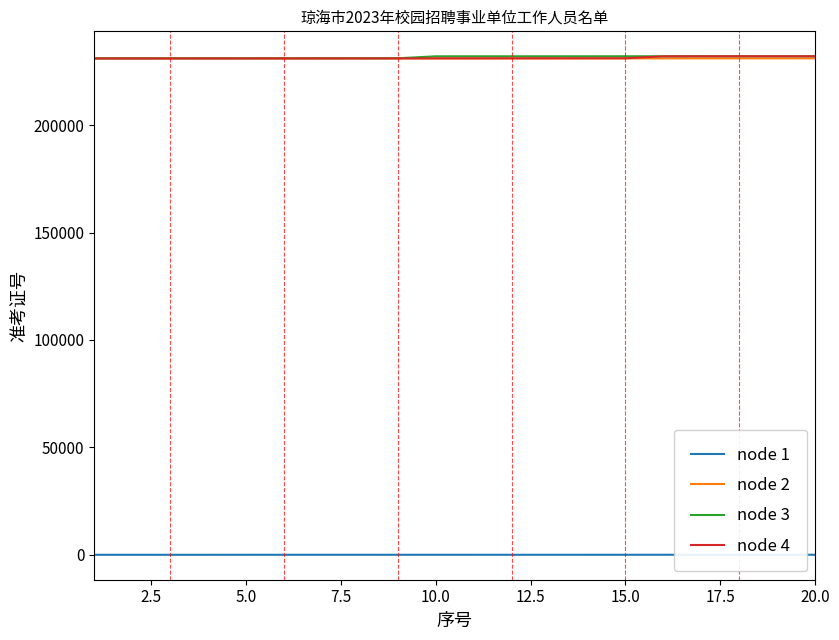

True or false: node 1 and node 4 cross at least once.

False